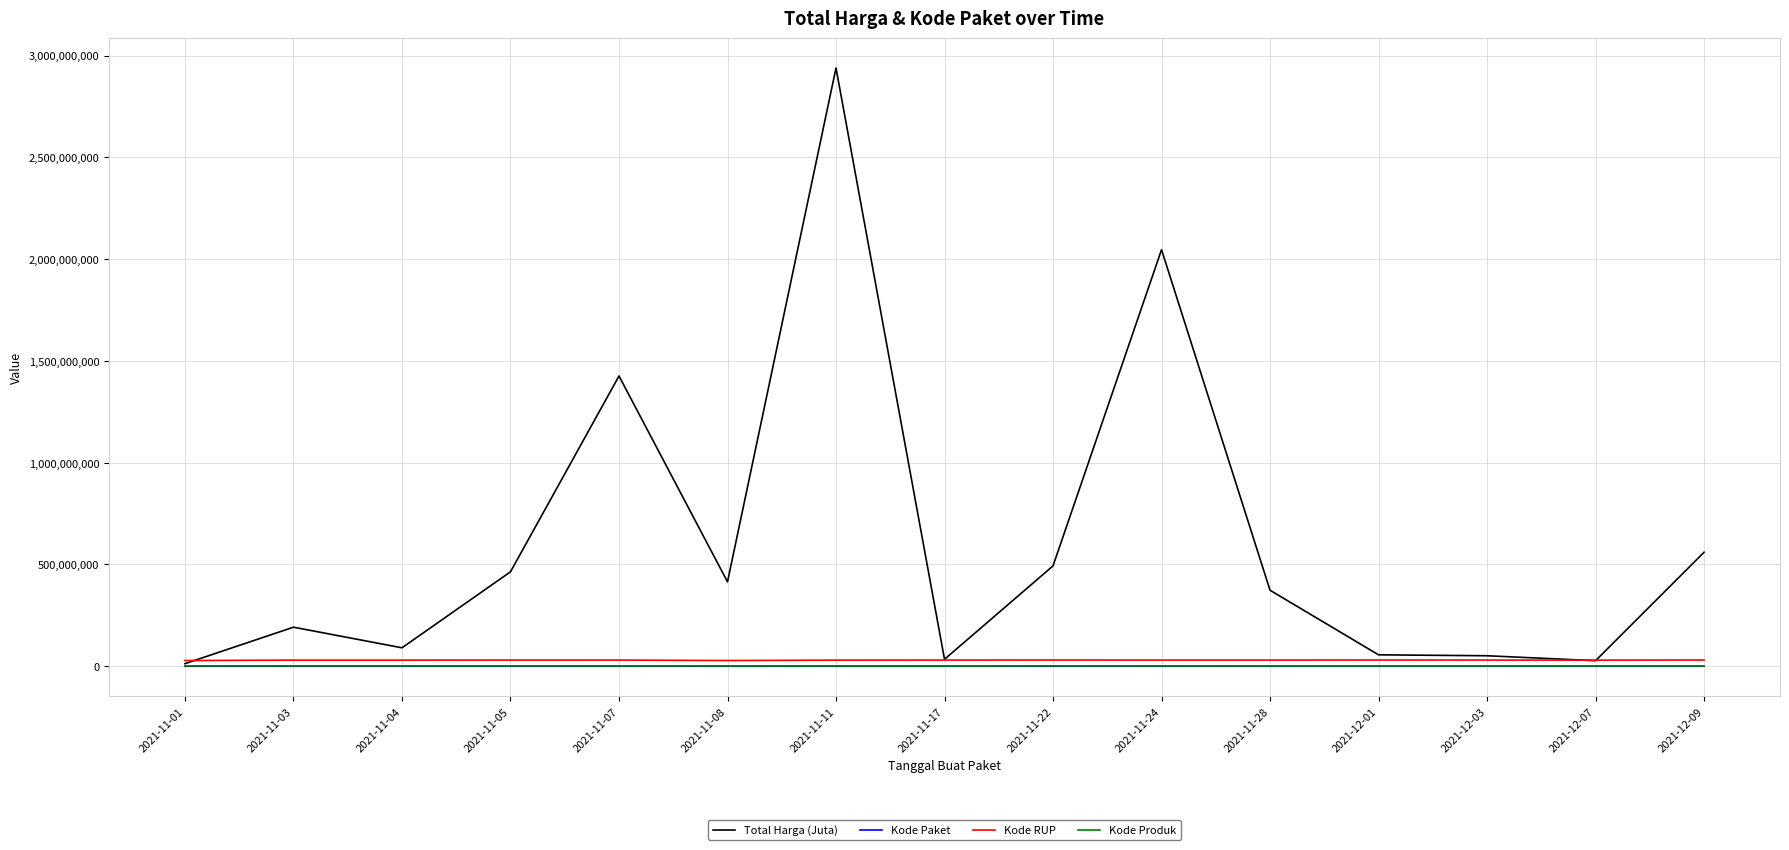

Which series has the largest total across all categories?

Total Harga (Juta)